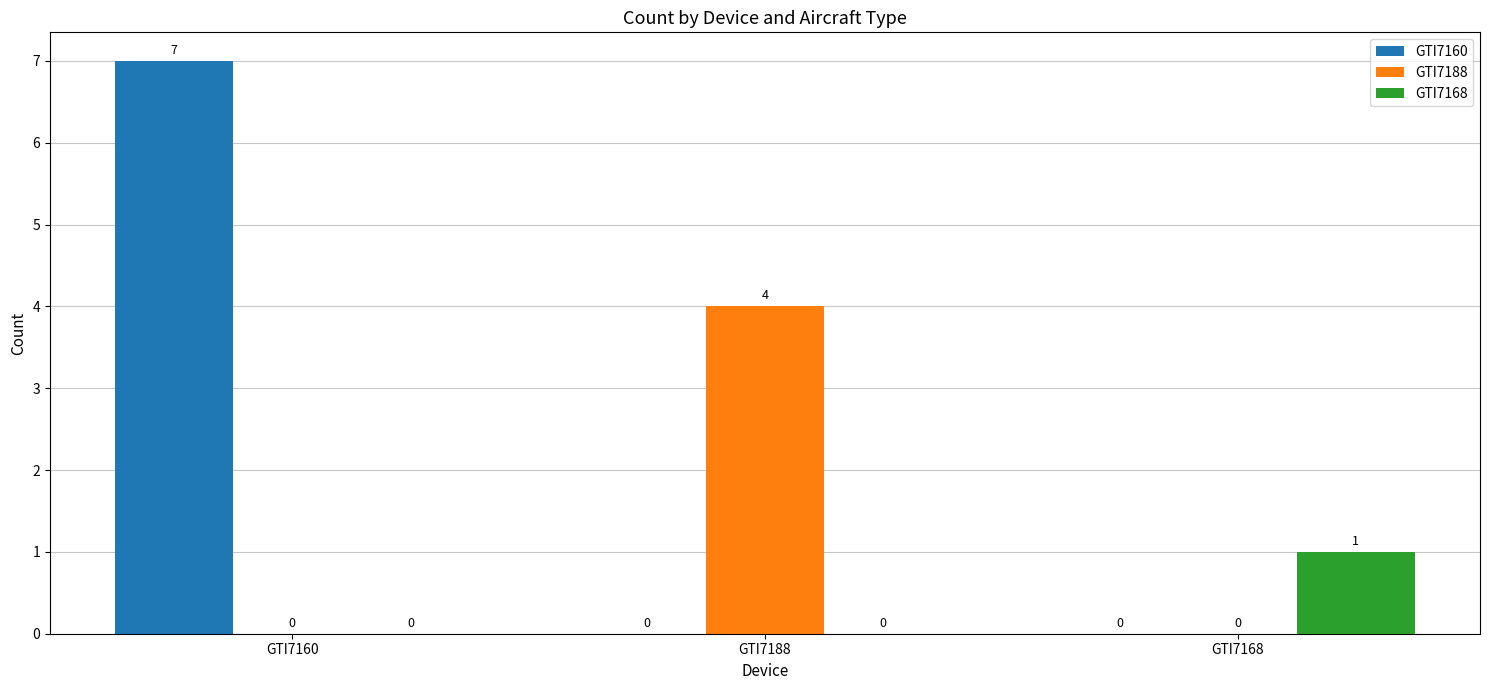

Is the value of GTI7188 at GTI7188 greater than the value of GTI7160 at GTI7160?

No